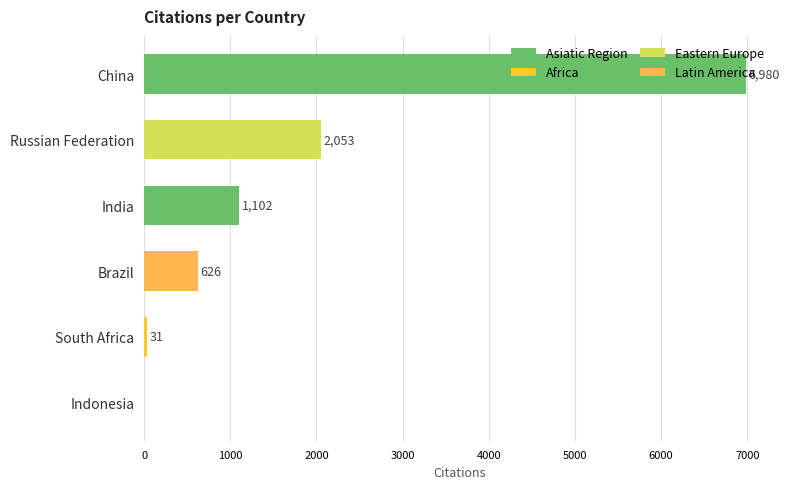

What is the sum of all values?

10792